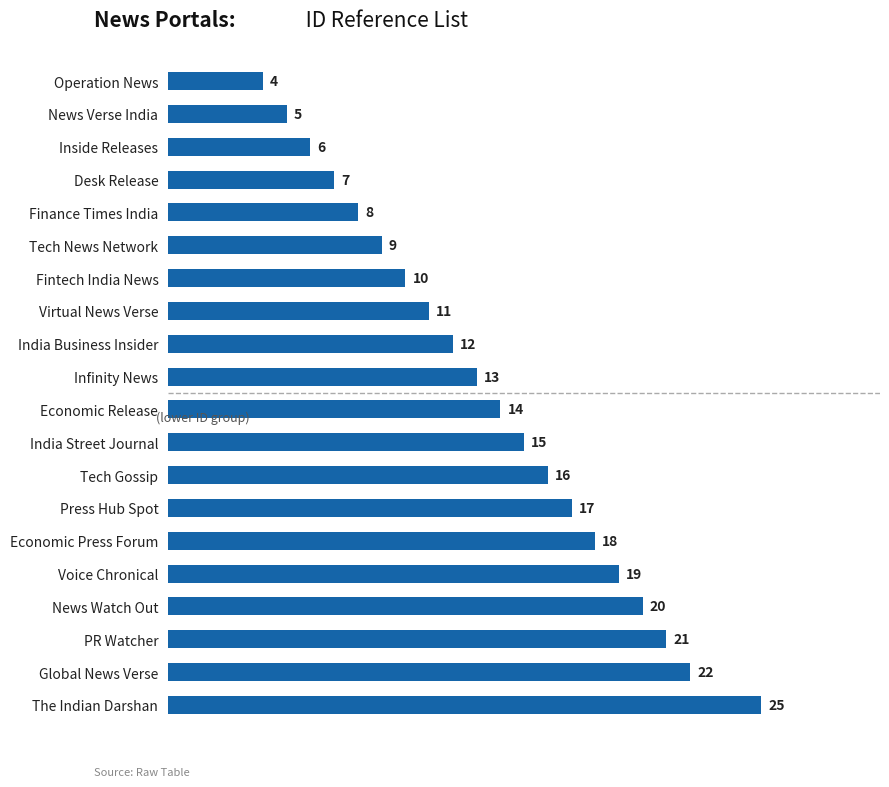

Is it true that the value at Fintech India News is 10?

True